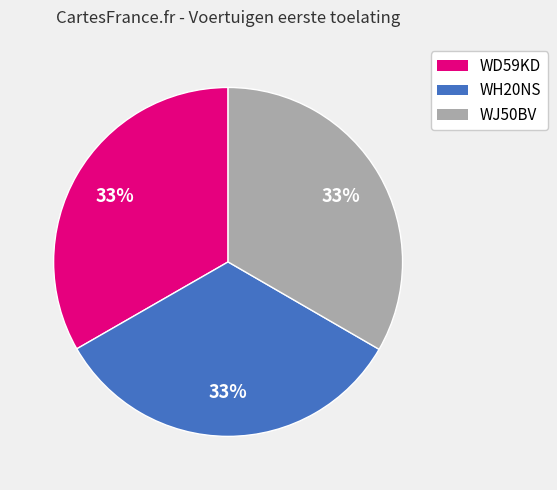

Approximately how many times larger is the value at WH20NS compared to WJ50BV?

1.0